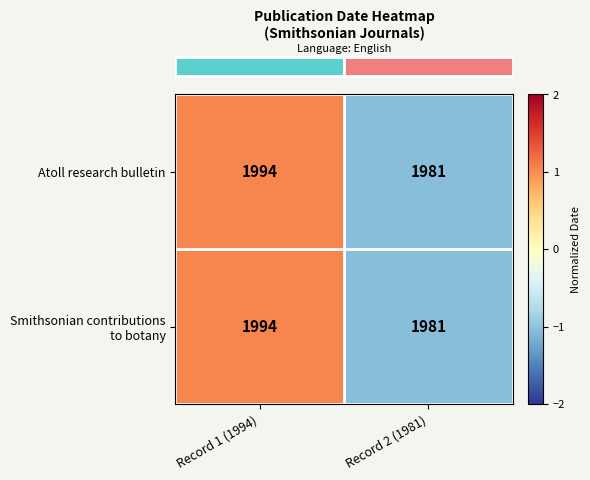

List the labels in order of Atoll research bulletin value, largest first.

Record 1 (1994), Record 2 (1981)